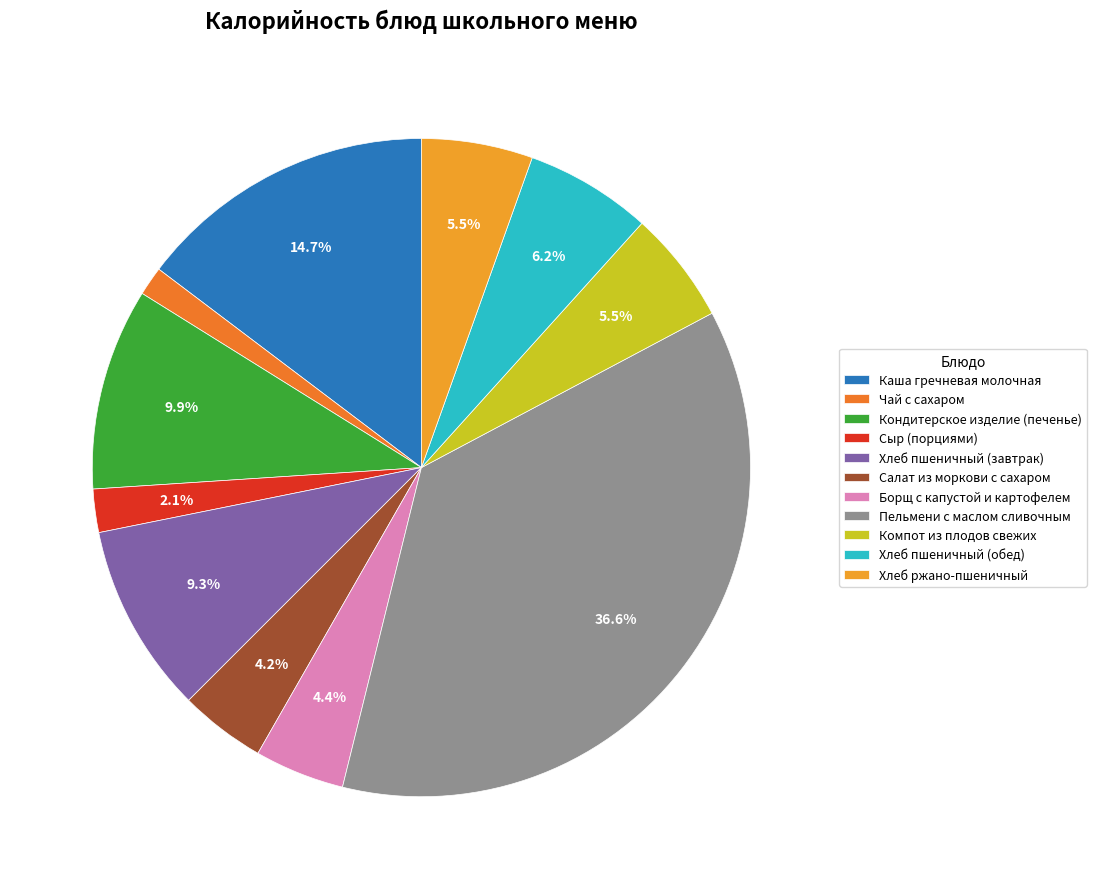

What portion of the pie excludes Хлеб пшеничный (обед)?

93.8%